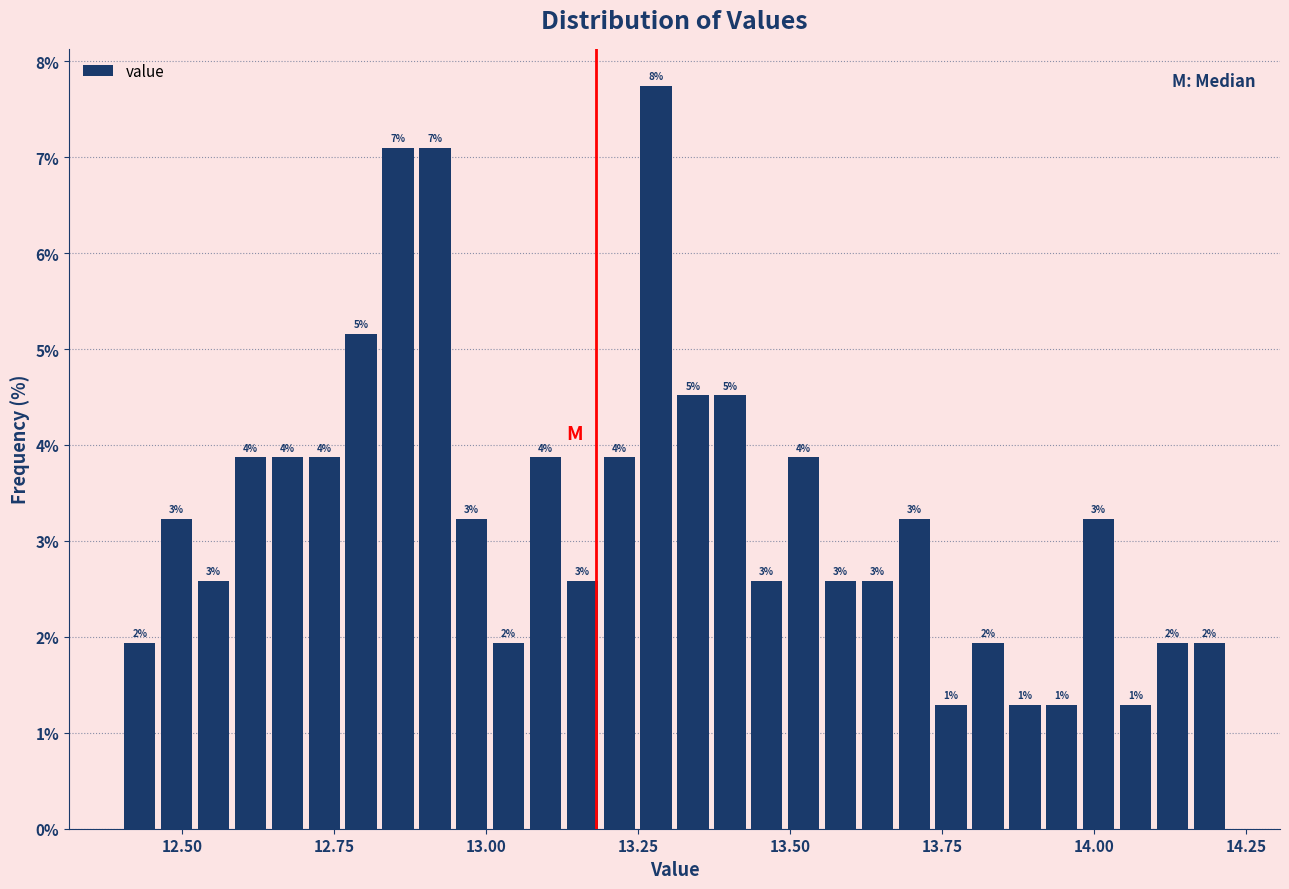

Read against the x-axis, roughly where is the centre of the tallest bar?

13.30